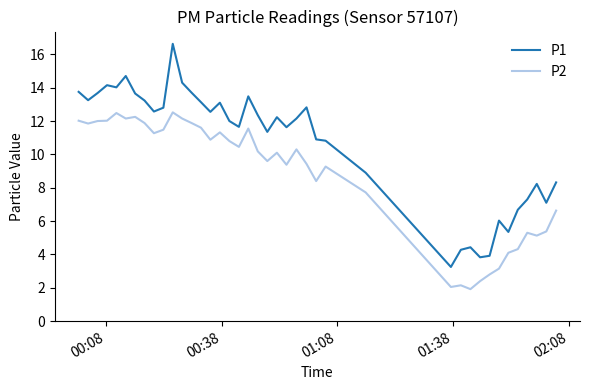

List the series in order of their peak value, lowest first.

P2, P1